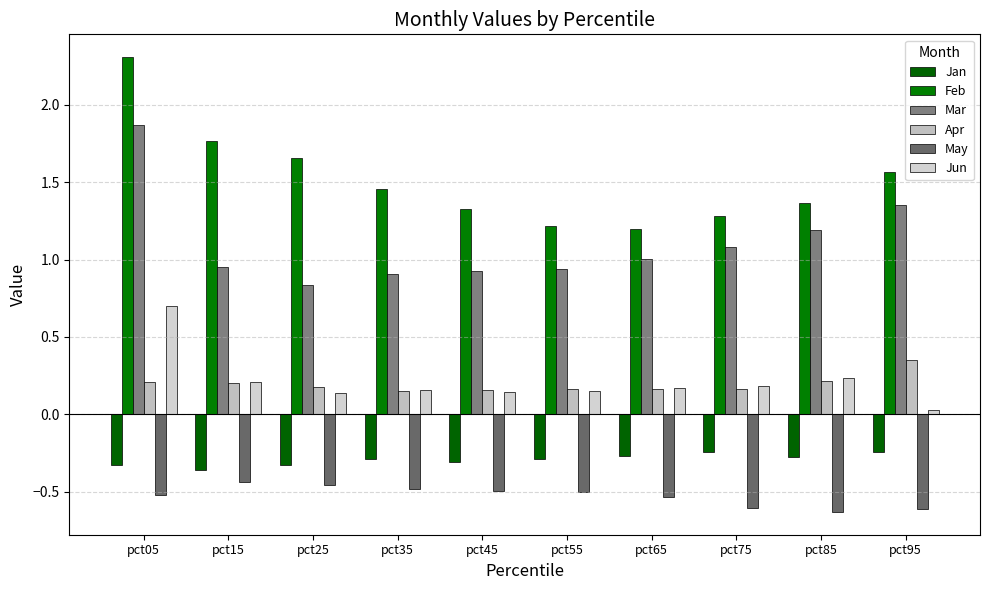

How many data points in Mar are less than 1?

5